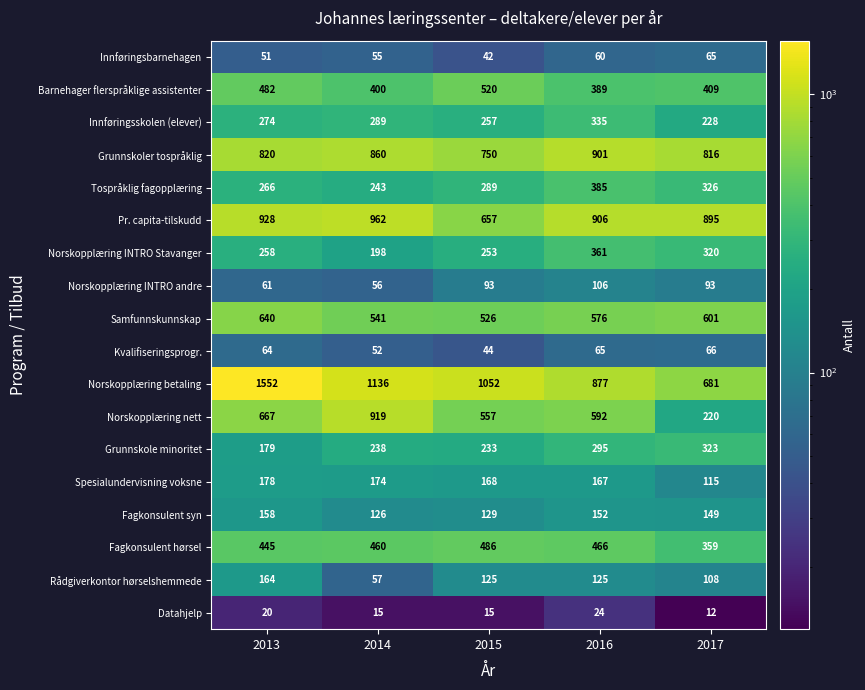

At which category does the chart reach its minimum across all series?

2017